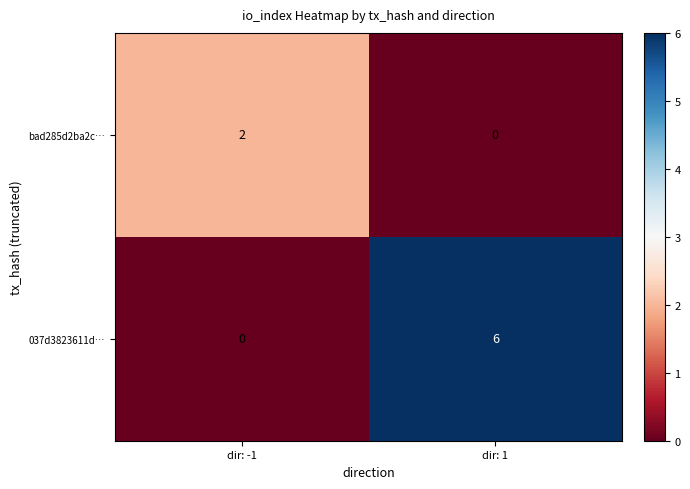

How many data points does each series have?

2